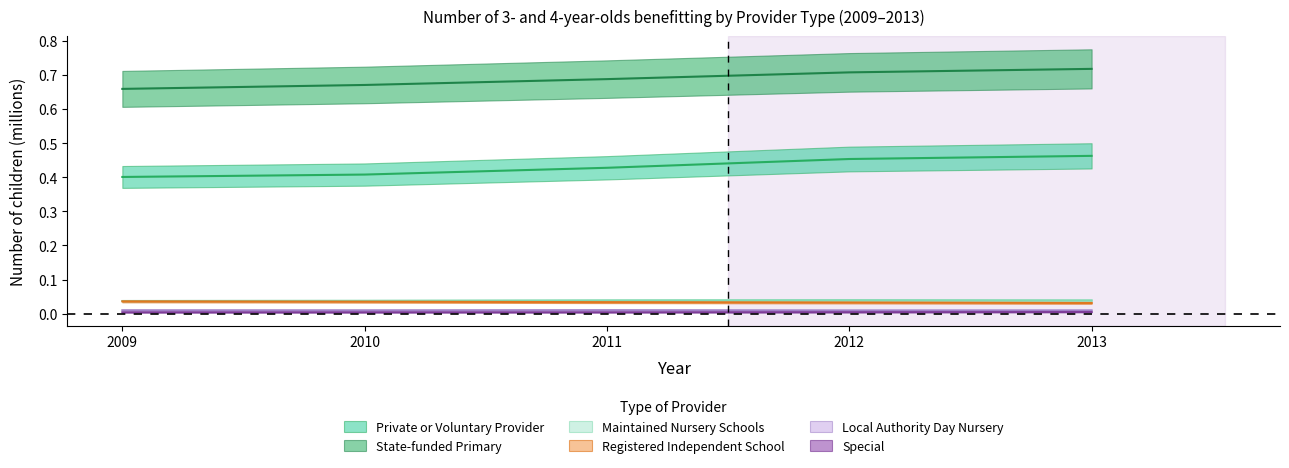

Which series has the largest total across all categories?

State-funded Primary